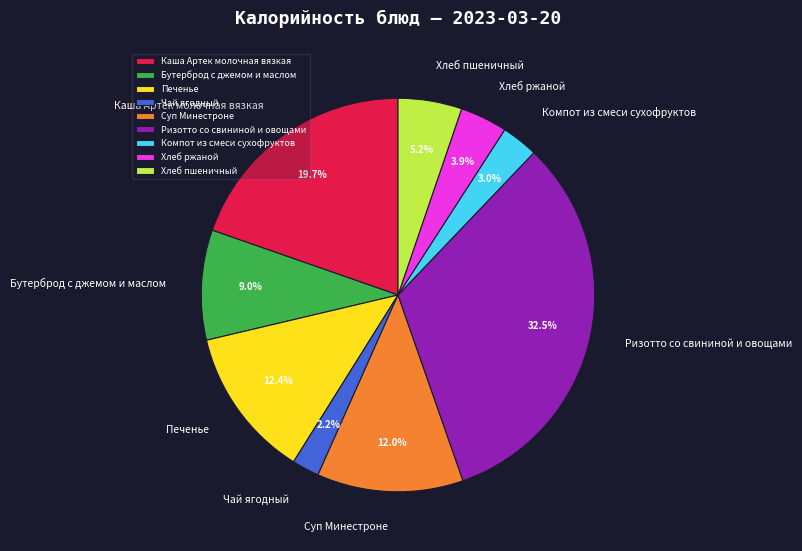

To the nearest percent, what percentage of the pie is Суп Минестроне?

12%